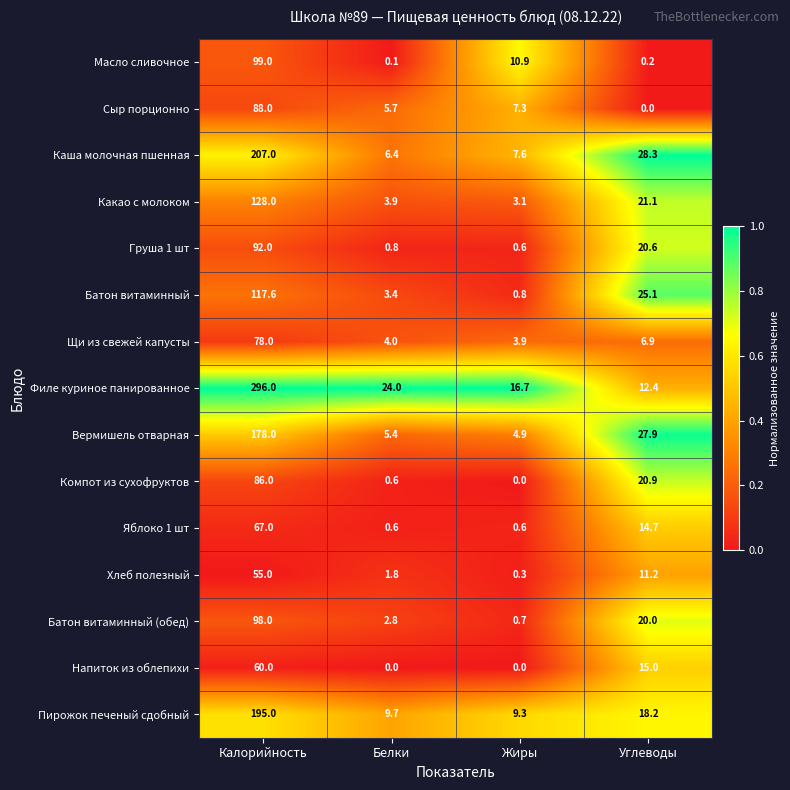

What is the difference between the Пирожок печеный сдобный values at Жиры and Белки?

0.4